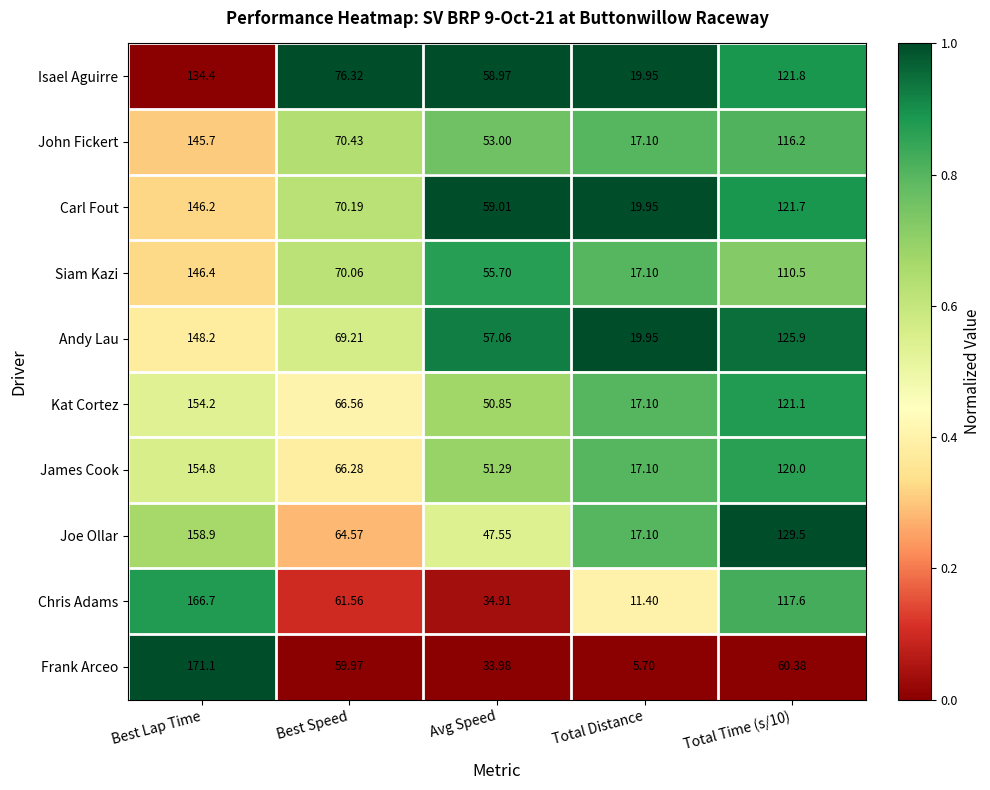

Where does the Andy Lau series first go above 69?

Best Lap Time